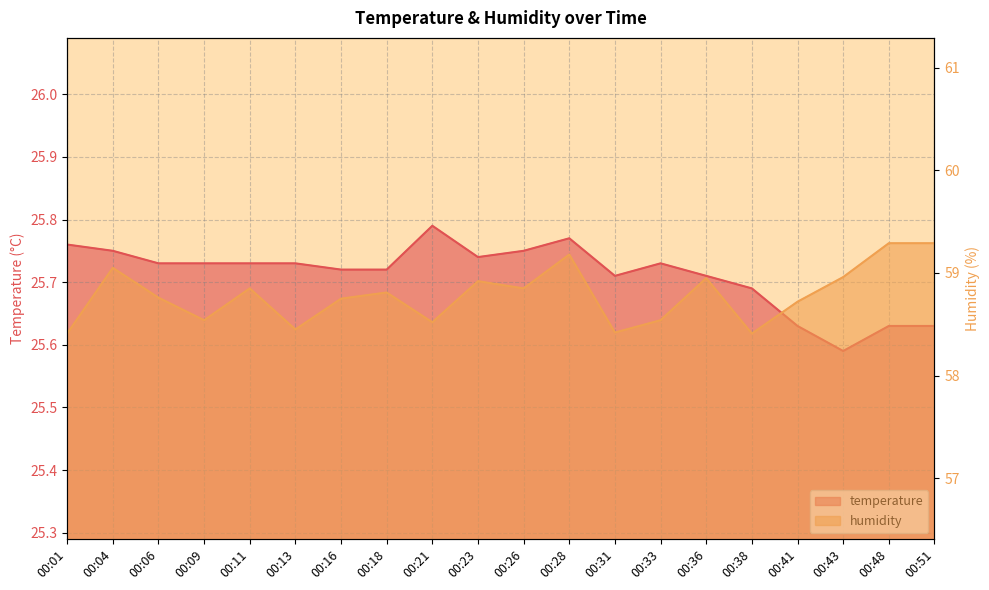

What is the sum of the temperature values at 00:41 and 00:09?

51.4